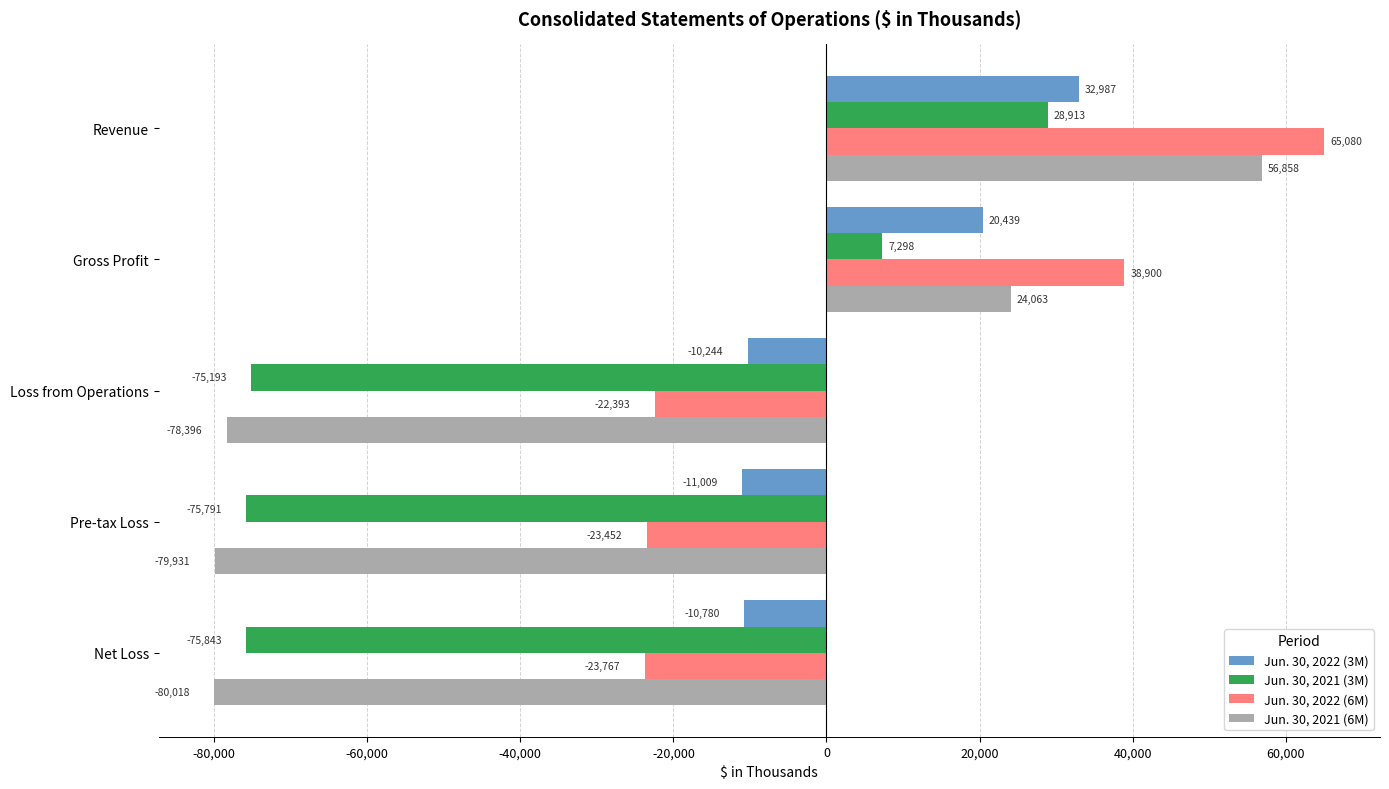

What is the minimum value for Jun. 30, 2022 (3M)?

-11009